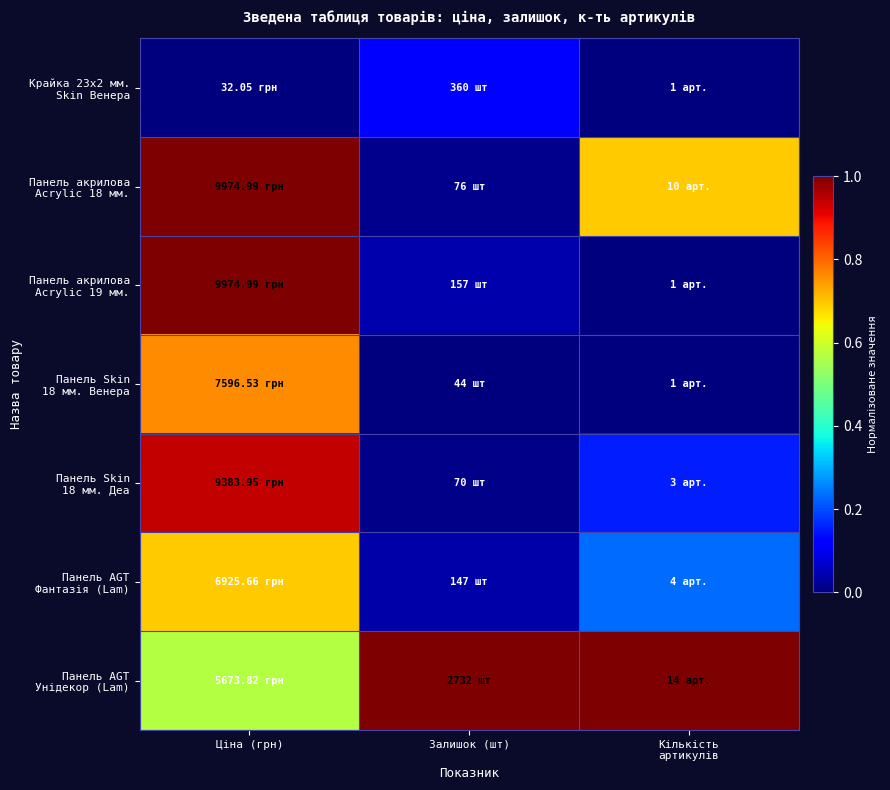

At which category does the chart reach its peak across all series?

Ціна (грн)